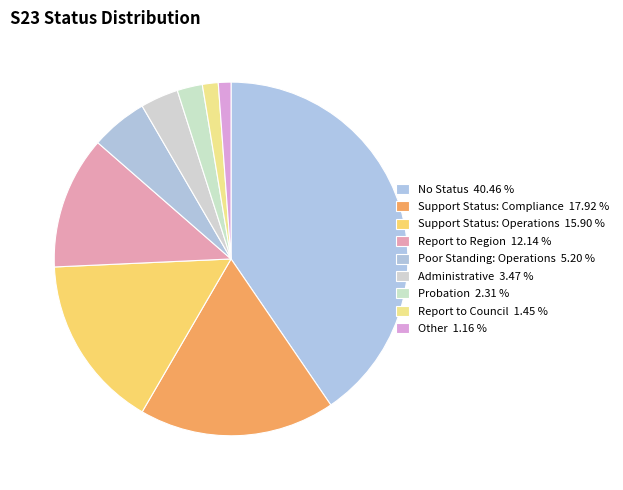

Approximately how many times larger is the value at Probation compared to Report to Region?

0.2